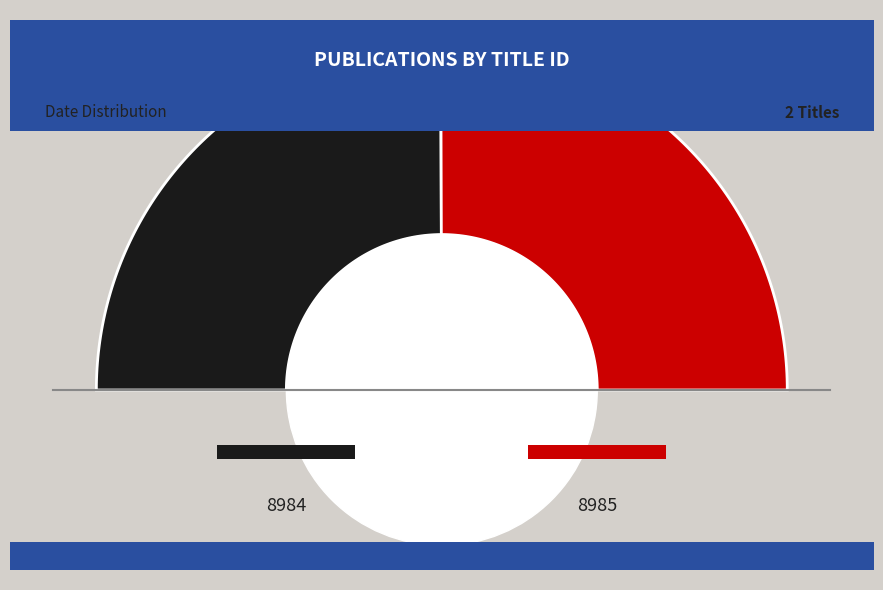

To the nearest percent, what percentage of the pie is 8985?

50%